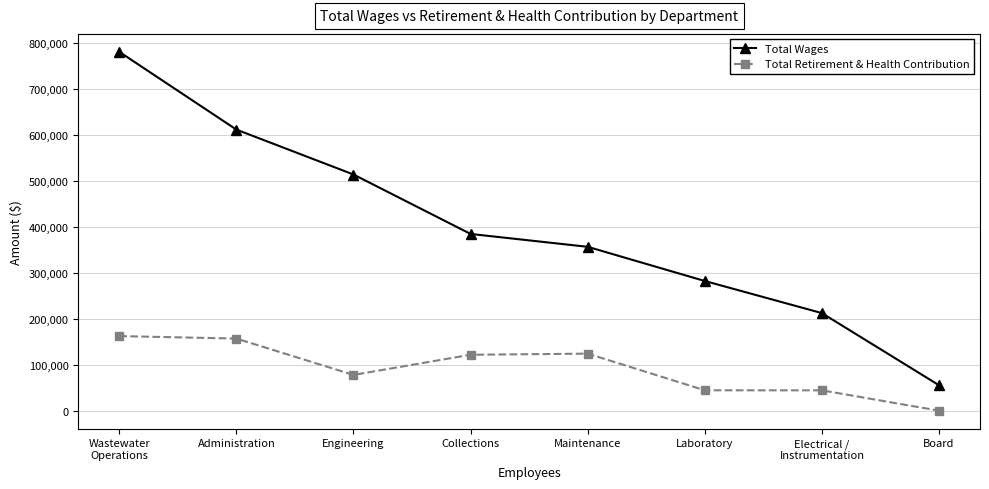

What is the difference between the highest and lowest values at Collections?

262880